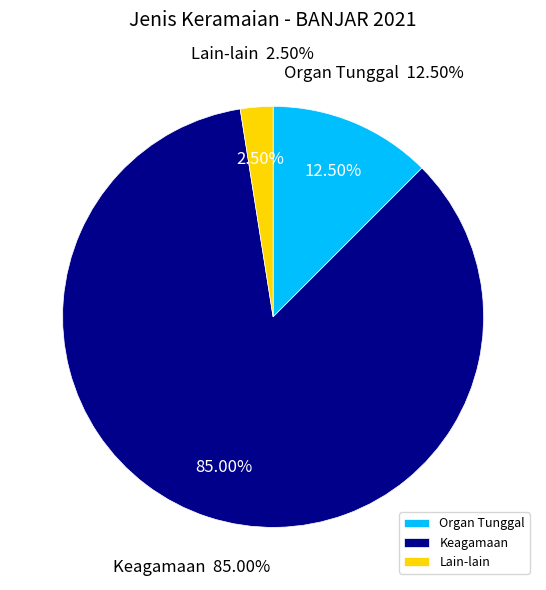

Is Organ Tunggal the majority of the pie?

No